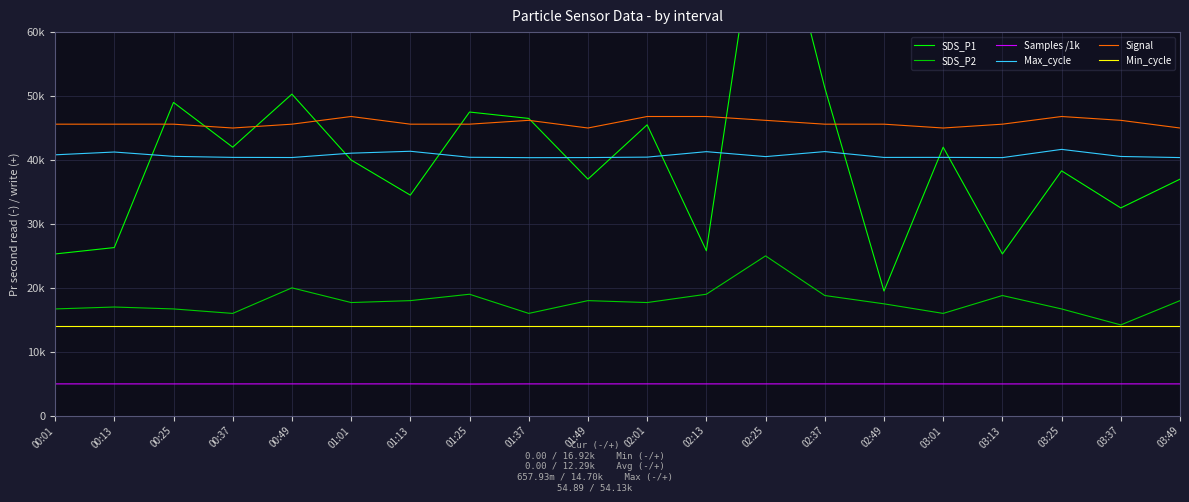

True or false: Samples /1k and SDS_P1 cross at least once.

False